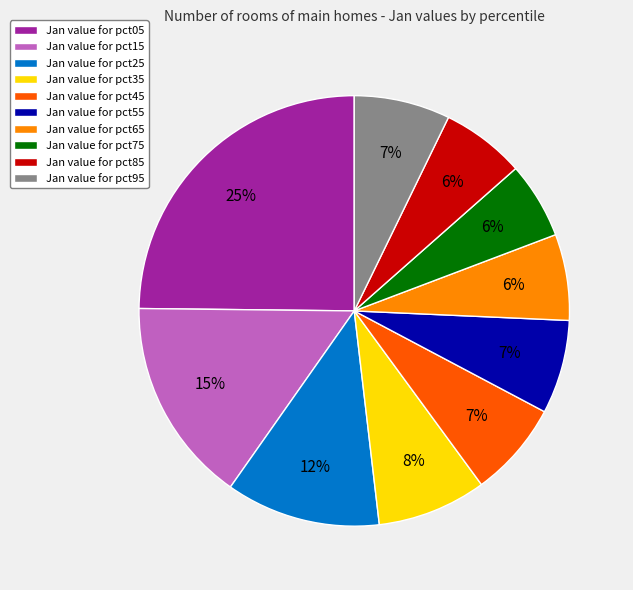

True or false: Jan value for pct25 accounts for 2% of the total.

False